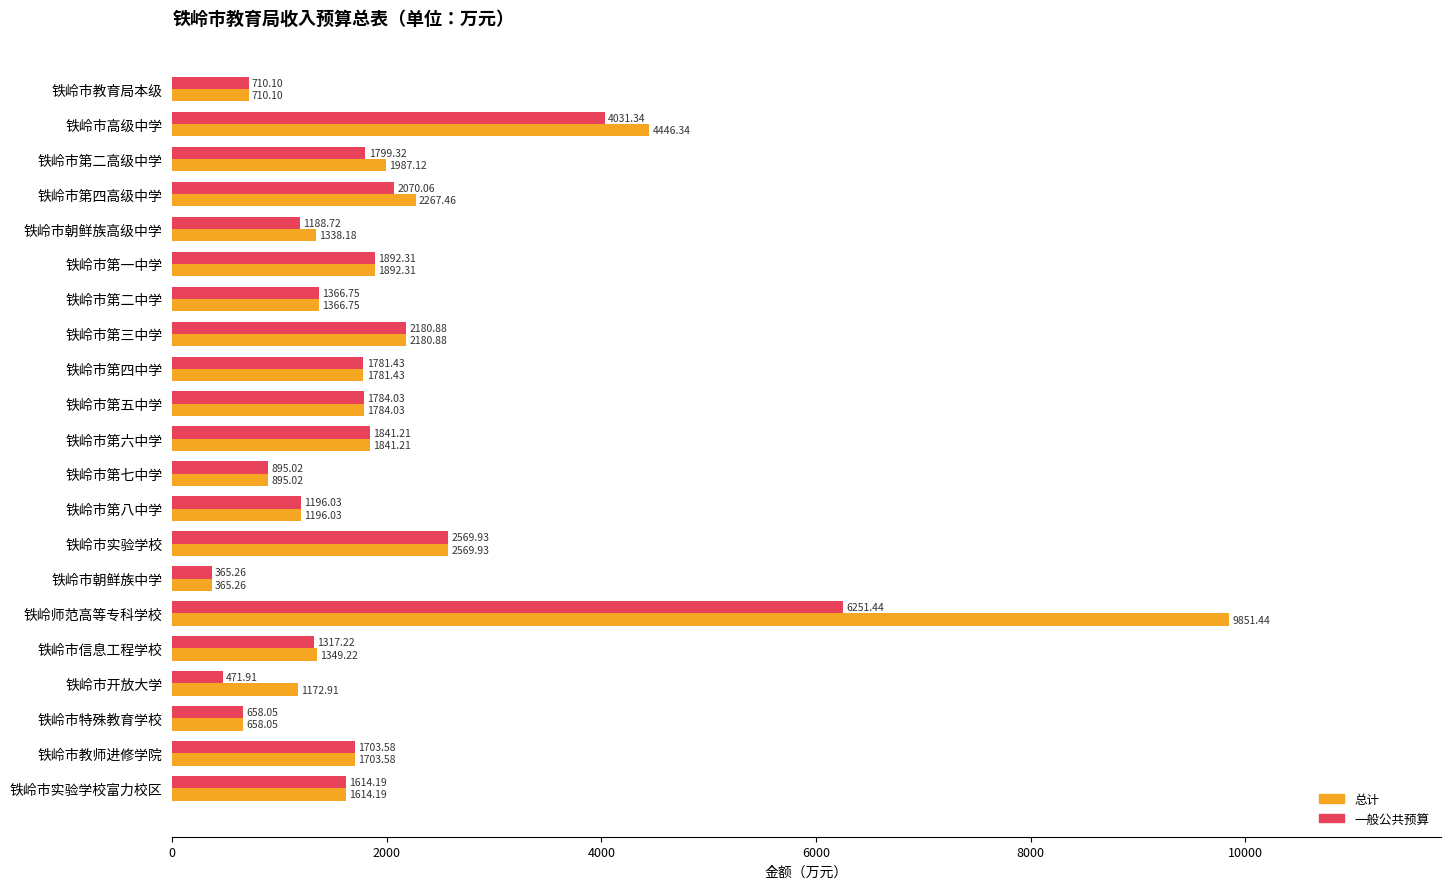

How many data points in 总计 are less than 1703?

10